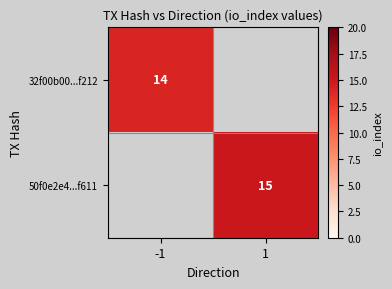

Is it true that 50f0e2e4...f611 equals 15 at 1?

True